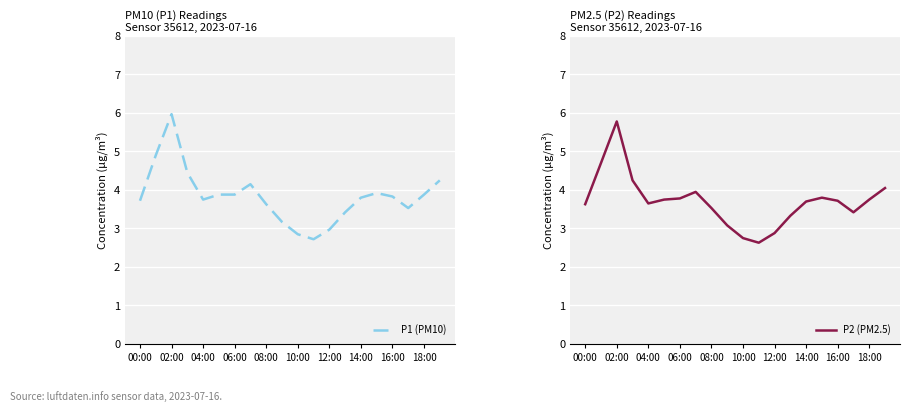

True or false: P2 (PM2.5) has a value of 3.6 at 00:00.

True